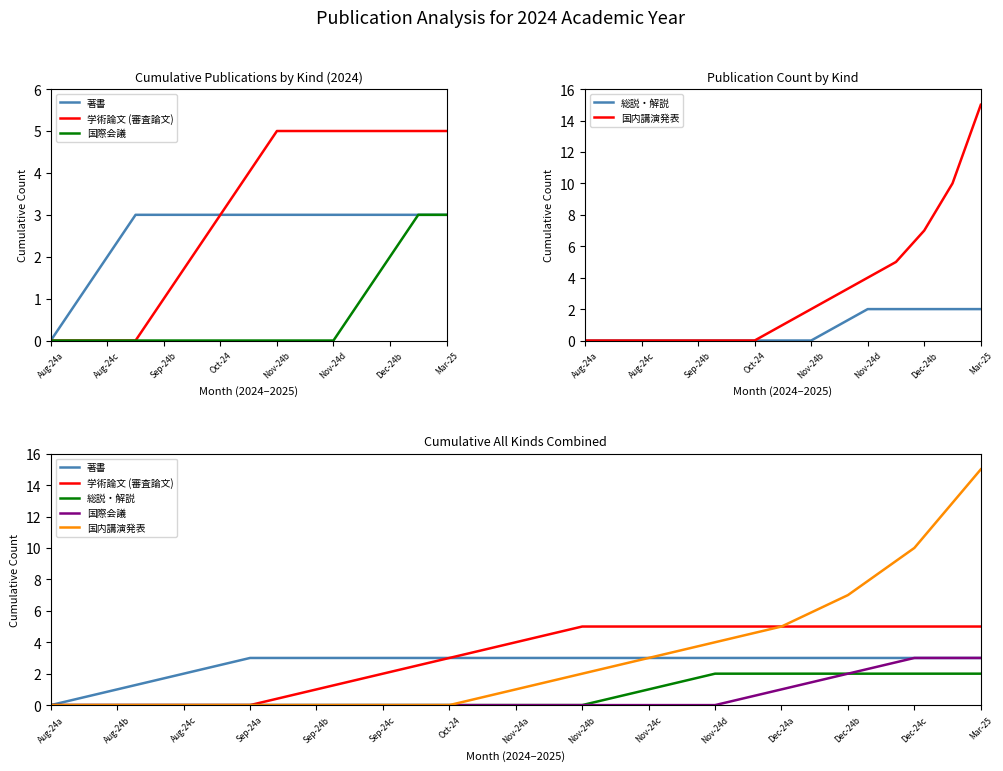

How many values in the 総説・解説 series exceed 0?

6